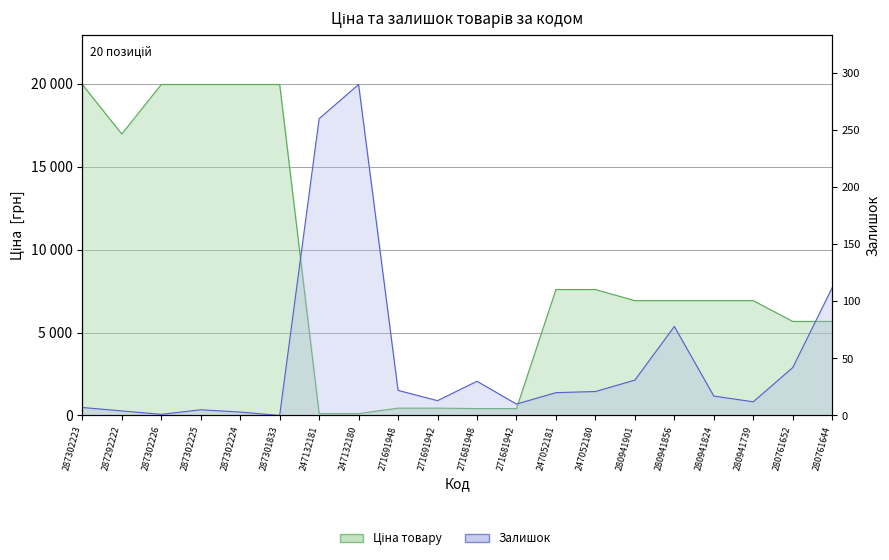

Reading left to right, extract all data points from this chart.

Ціна: 287302223=19964.2	287292222=16976.3	287302226=19964.2	287302225=19964.2	287302224=19964.2	287301833=19964.2	247132181=114.1	247132180=114.1	271691948=443.1	271691942=443.1	271681948=416.6	271681942=416.6	247052181=7596.5	247052180=7596.5	280941901=6925.7	280941856=6925.7	280941824=6925.7	280941739=6925.7	280761652=5673.8	280761644=5673.8
Залишок: 287302223=7.0	287292222=4.0	287302226=1.0	287302225=5.0	287302224=3.0	287301833=0.0	247132181=260.0	247132180=290.0	271691948=22.0	271691942=13.0	271681948=30.0	271681942=10.0	247052181=20.0	247052180=21.0	280941901=31.0	280941856=78.0	280941824=17.0	280941739=12.0	280761652=42.0	280761644=112.0